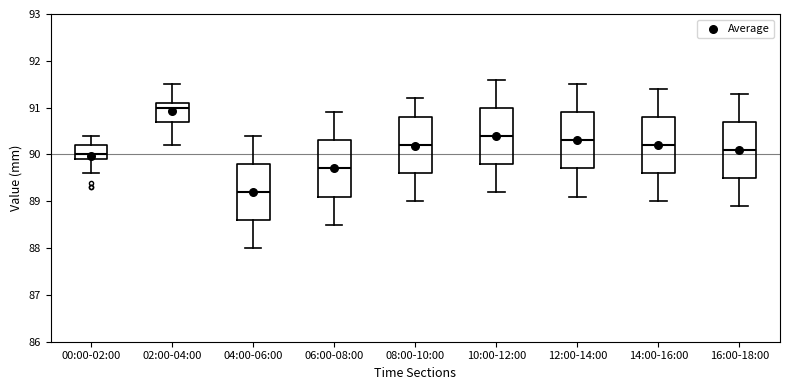

Reading left to right, read every box against the y-axis: the position of its median line, the range the box covers, and the ends of its whiskers. The values are not printed on the chart, so give them approximately, as read against the axis.

00:00-02:00: median 90.0, box 89.9 to 90.2, whiskers 89.6 to 90.4
02:00-04:00: median 91.0, box 90.7 to 91.1, whiskers 90.2 to 91.5
04:00-06:00: median 89.2, box 88.6 to 89.8, whiskers 88.0 to 90.4
06:00-08:00: median 89.7, box 89.1 to 90.3, whiskers 88.5 to 90.9
08:00-10:00: median 90.2, box 89.6 to 90.8, whiskers 89.0 to 91.2
10:00-12:00: median 90.4, box 89.8 to 91.0, whiskers 89.2 to 91.6
12:00-14:00: median 90.3, box 89.7 to 90.9, whiskers 89.1 to 91.5
14:00-16:00: median 90.2, box 89.6 to 90.8, whiskers 89.0 to 91.4
16:00-18:00: median 90.1, box 89.5 to 90.7, whiskers 88.9 to 91.3